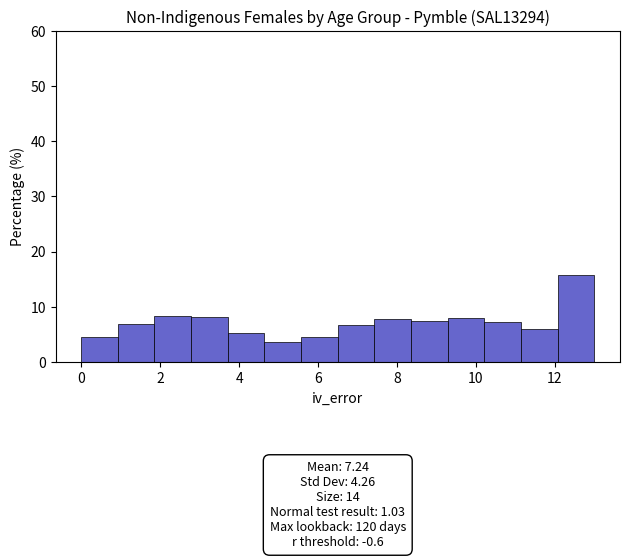

Which range on the x-axis has the tallest bar?

12.0 to 13.0